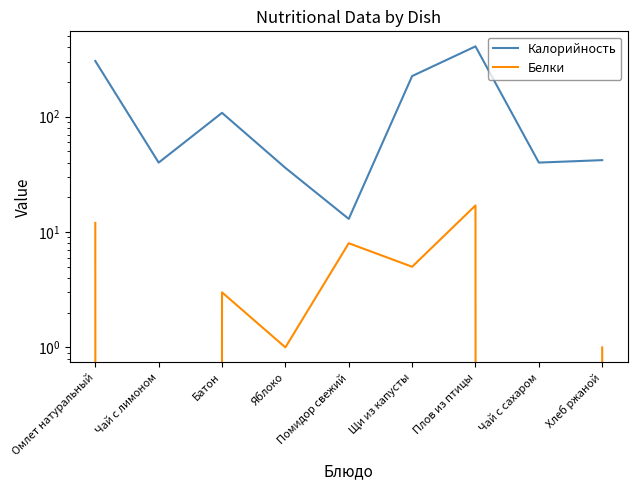

How many values in the Белки series exceed 3?

4